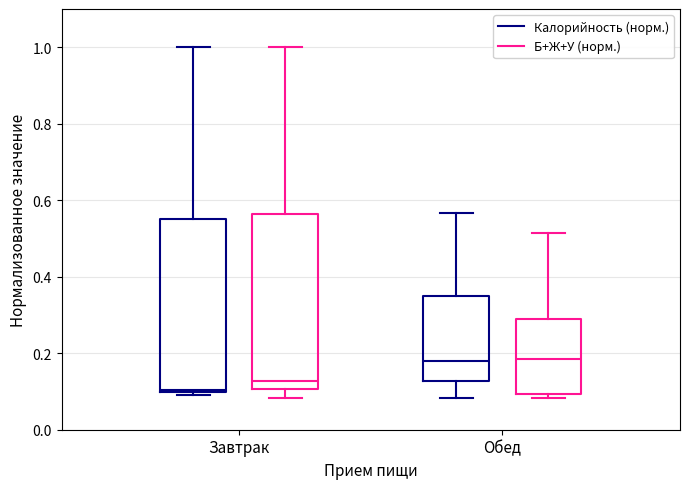

Where does the upper whisker of the box for Завтрак (Калорийность (норм.)) end on the y-axis? The values are not printed on the chart, so give them approximately, as read against the axis.

1.00